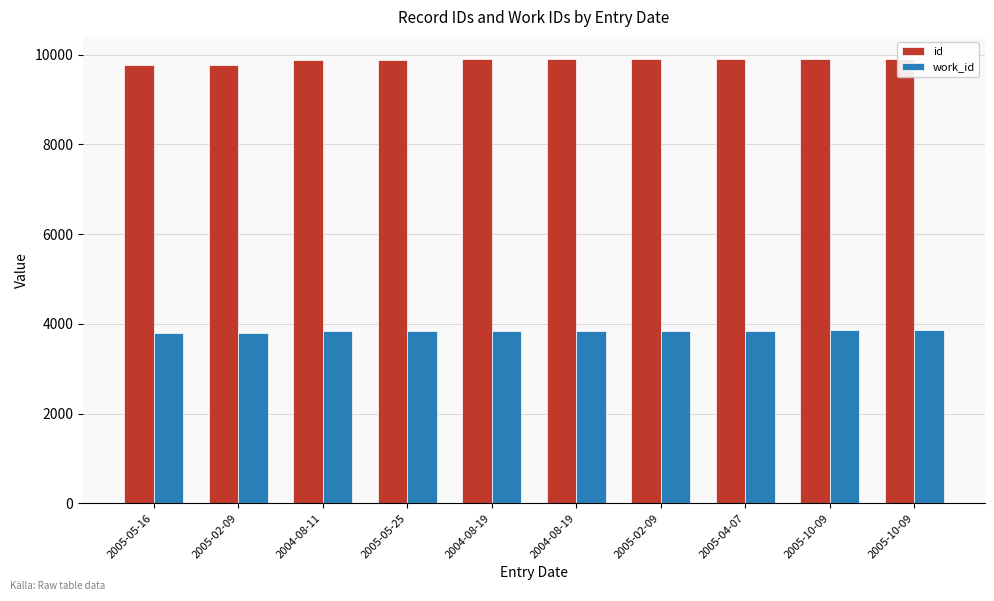

Which series has the widest spread of values?

id